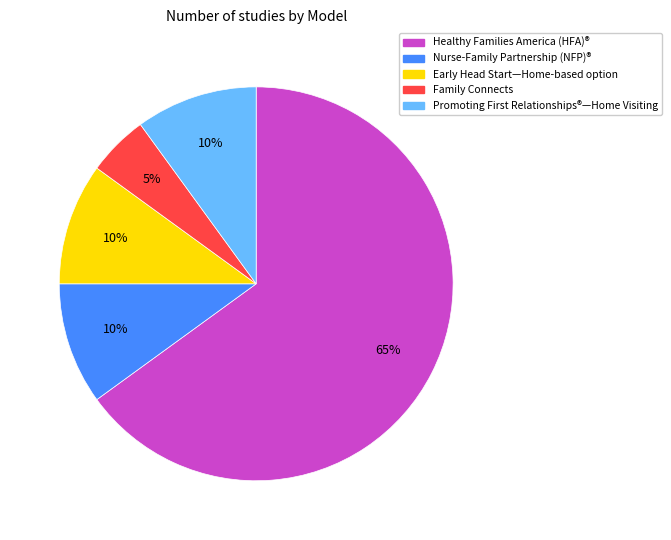

To the nearest percent, what is the difference between the Family Connects and Early Head Start—Home-based option slice percentages?

5%